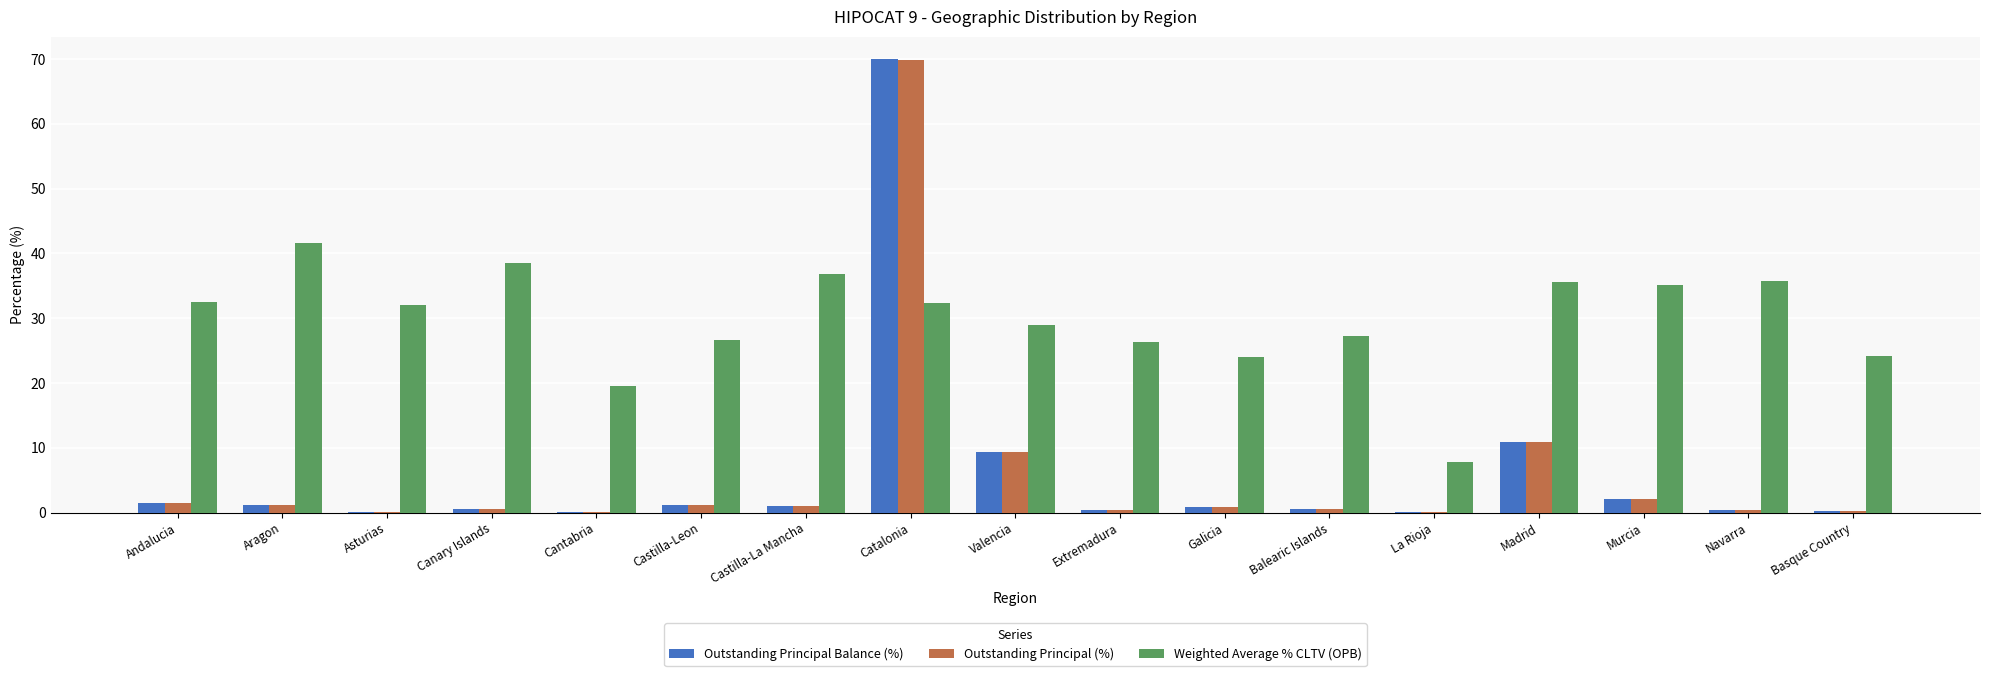

At which label does Outstanding Principal Balance (%) reach its peak?

Catalonia